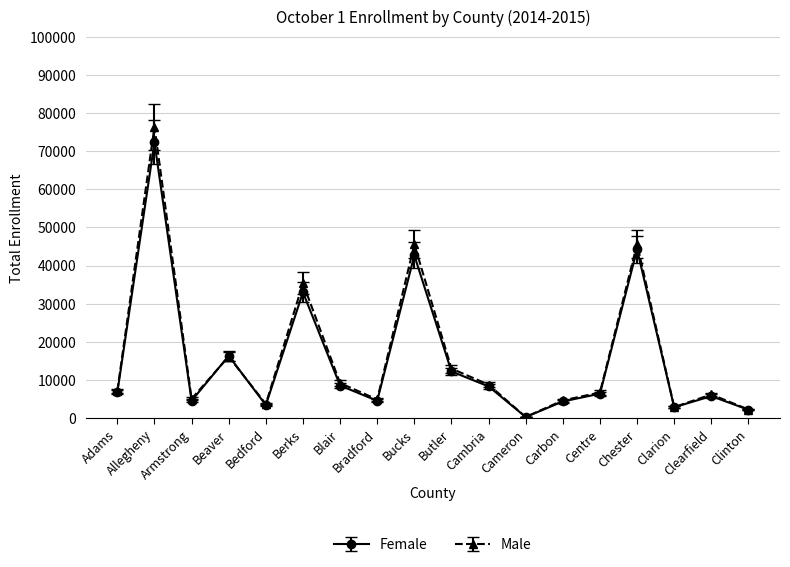

How many lines are shown in the chart?

2